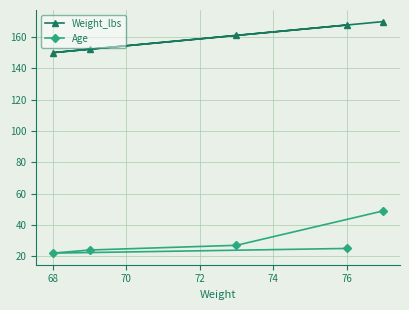

Which series has the widest spread of values?

Age